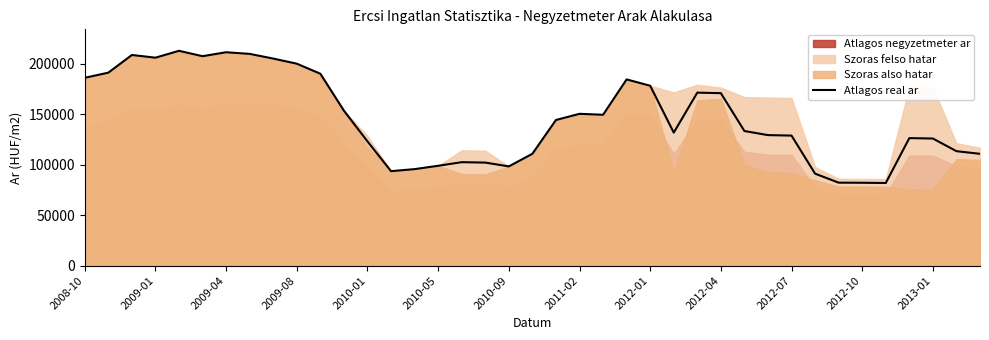

How many values are below 133461?

19